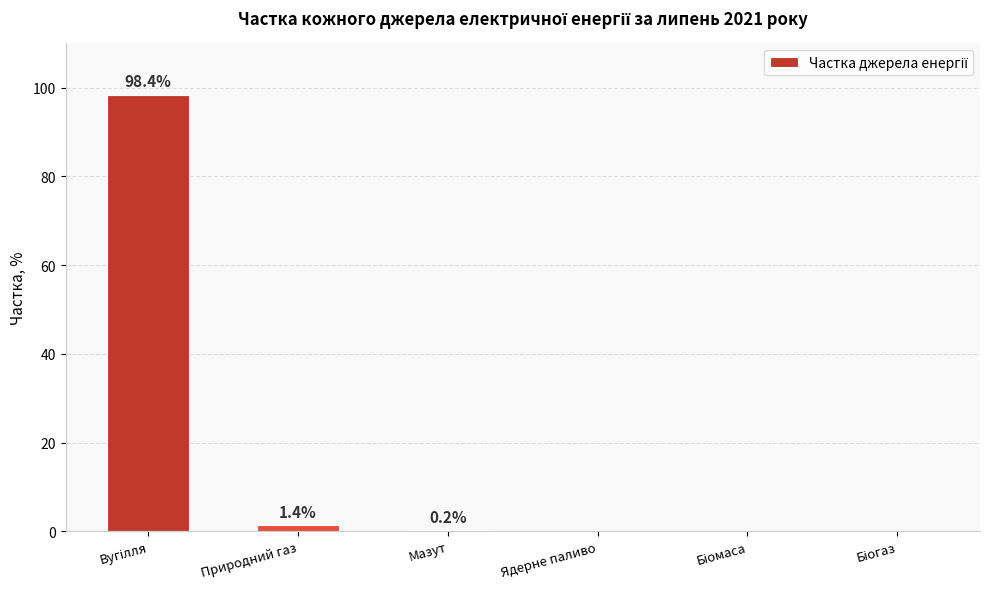

What is the sum of all values?

100.0